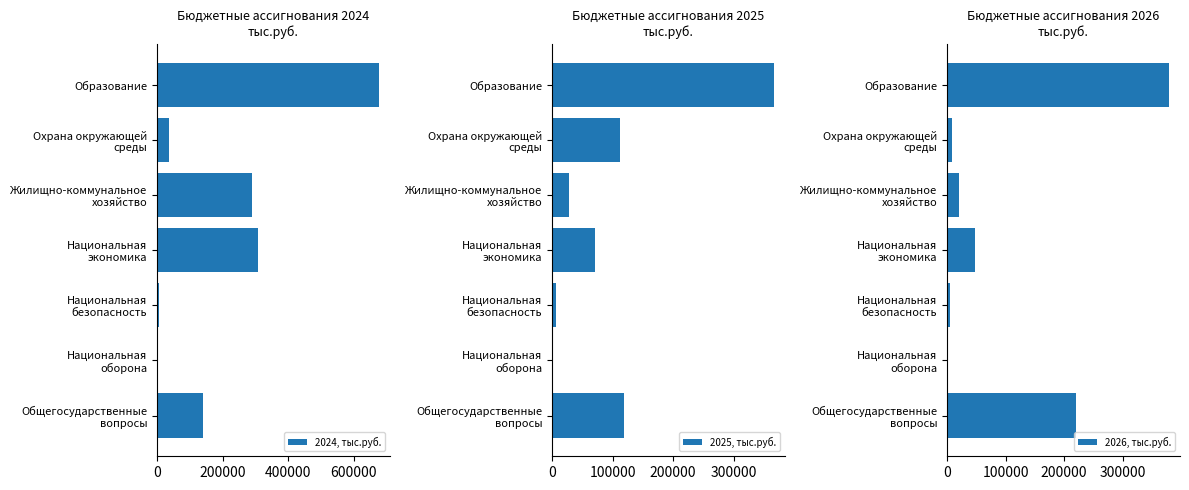

Reading left to right, transcribe all the data shown in this chart.

2024, тыс.руб.: 141320.4	400.9	5823.7	308549.4	288789.8	35546.7	676790.9
2025, тыс.руб.: 118625.5	440.0	6460.7	70539.9	28718.1	111603.3	366585.3
2026, тыс.руб.: 220282.9	480.4	5269.7	47208.0	21029.7	9299.9	378967.8